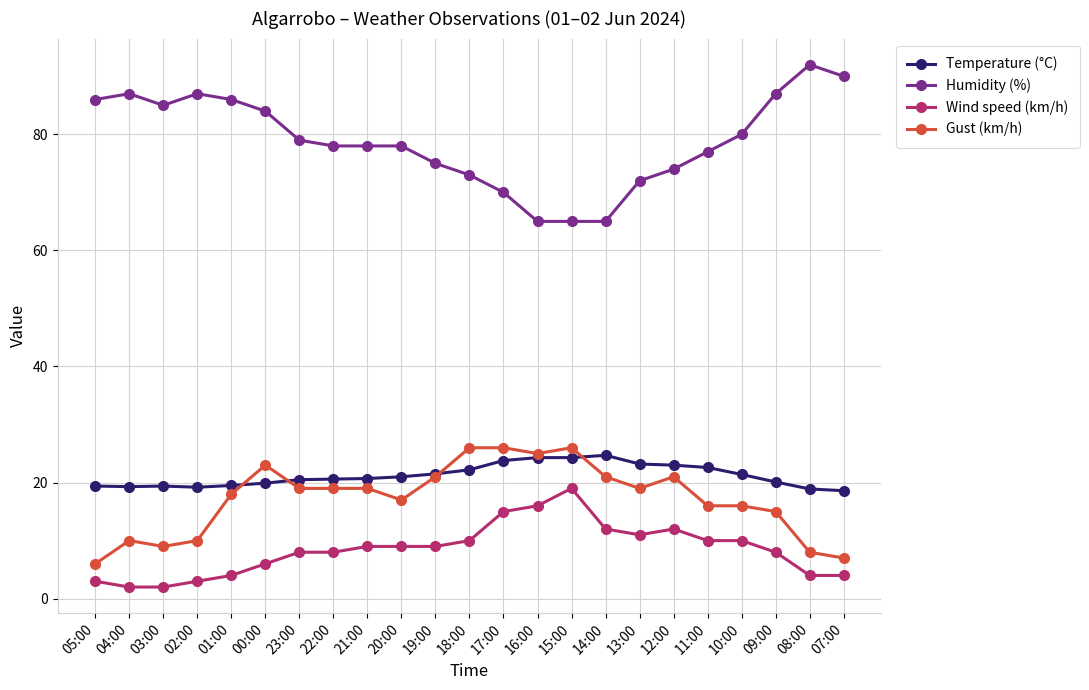

True or false: Wind speed (km/h) has more than 0 points higher than both neighbors.

True